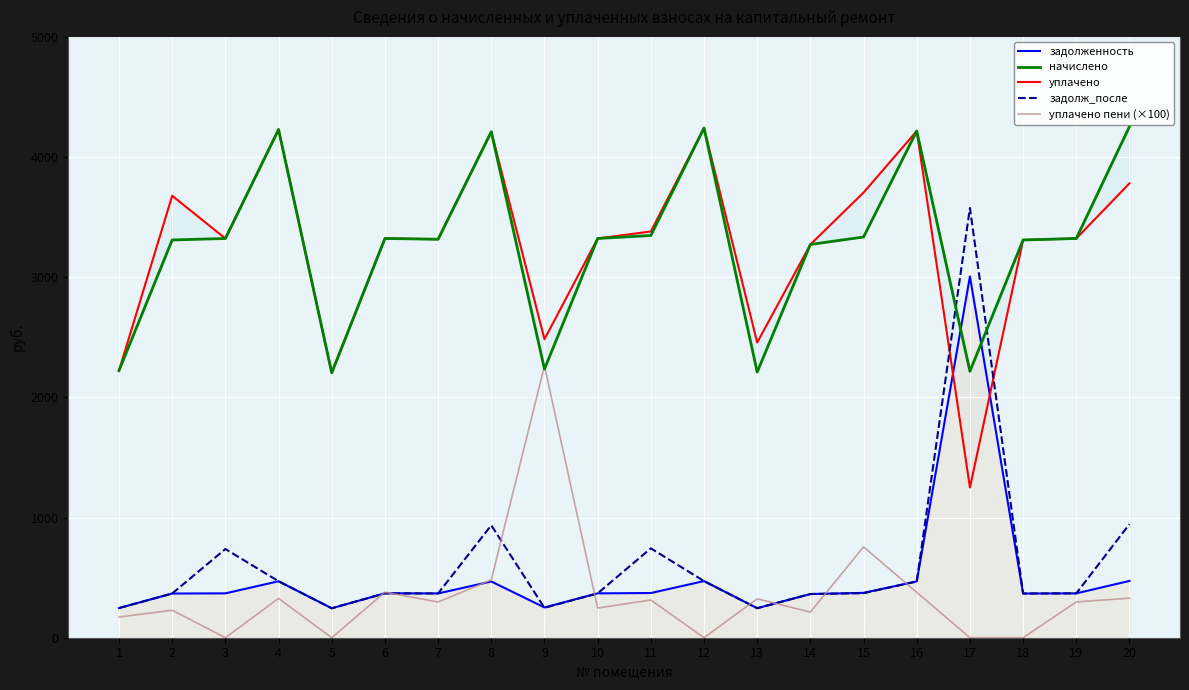

Which series has the largest range (max minus min)?

задолж_после